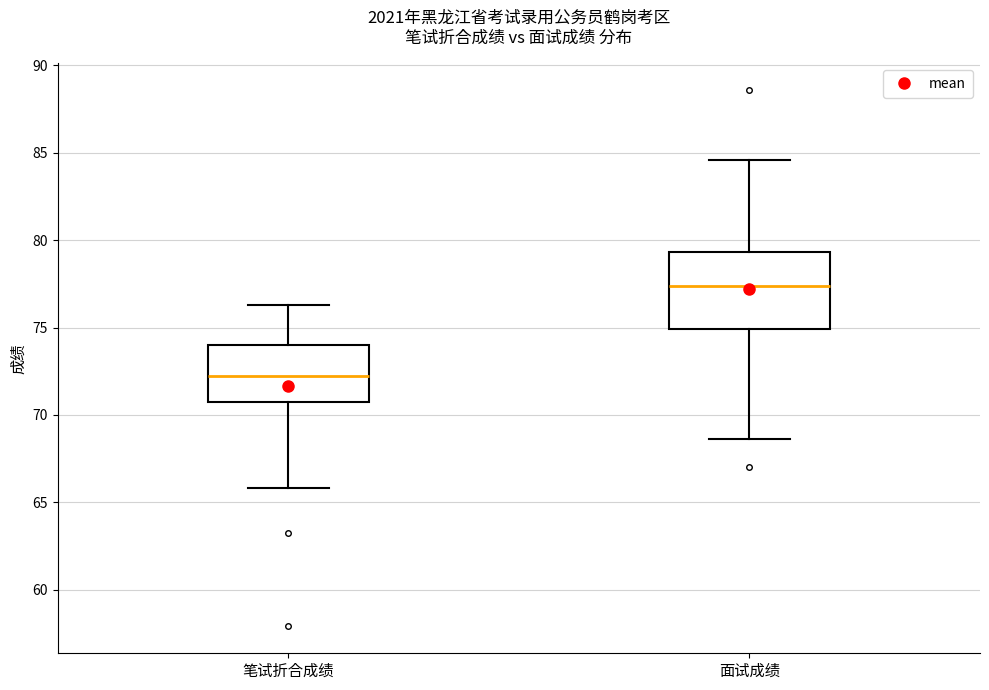

Which box's median line is the lowest?

笔试折合成绩